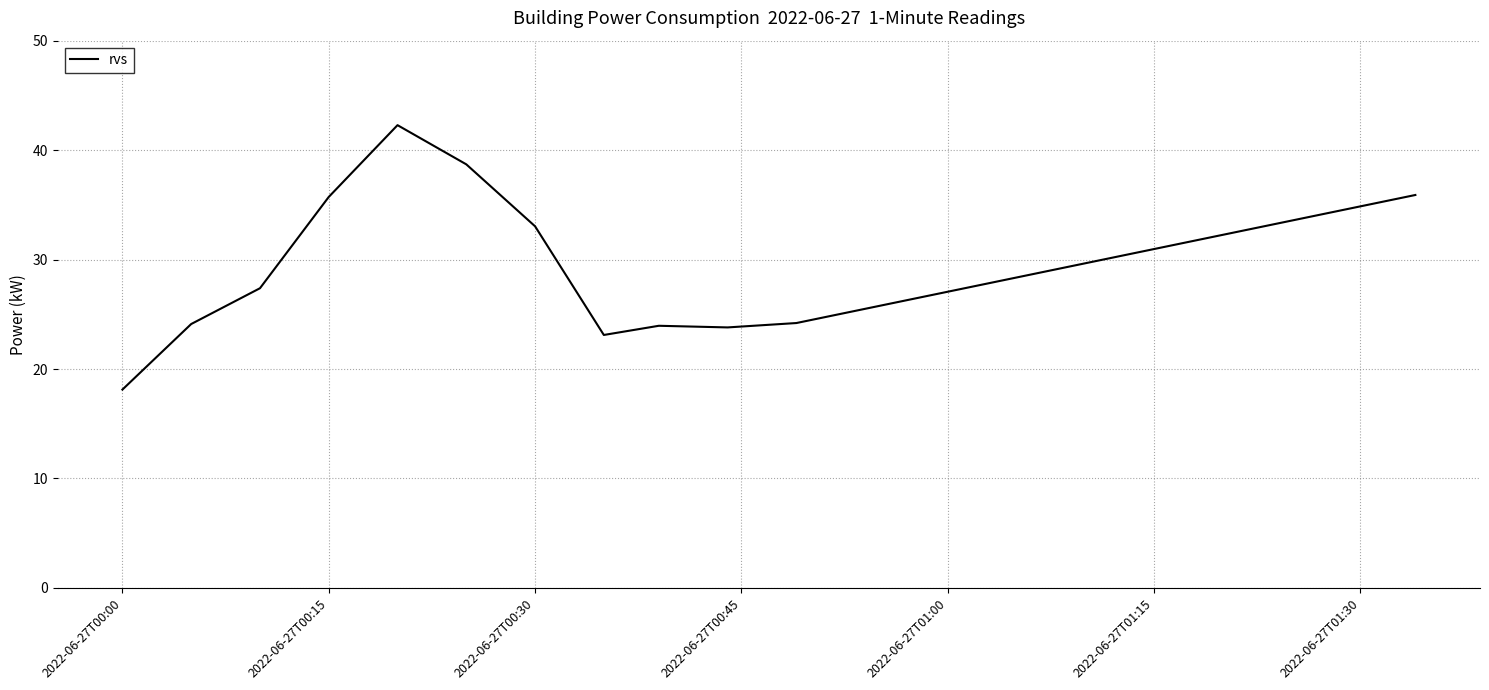

What is the difference between the maximum and minimum values?

24.2